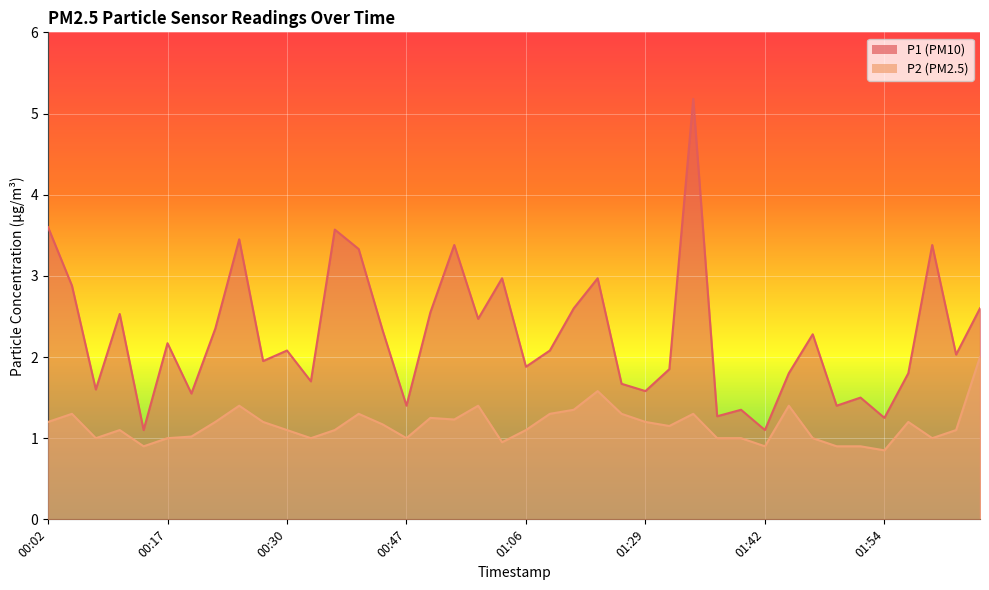

Between 01:44 and 01:49, which series saw the biggest shift?

P2